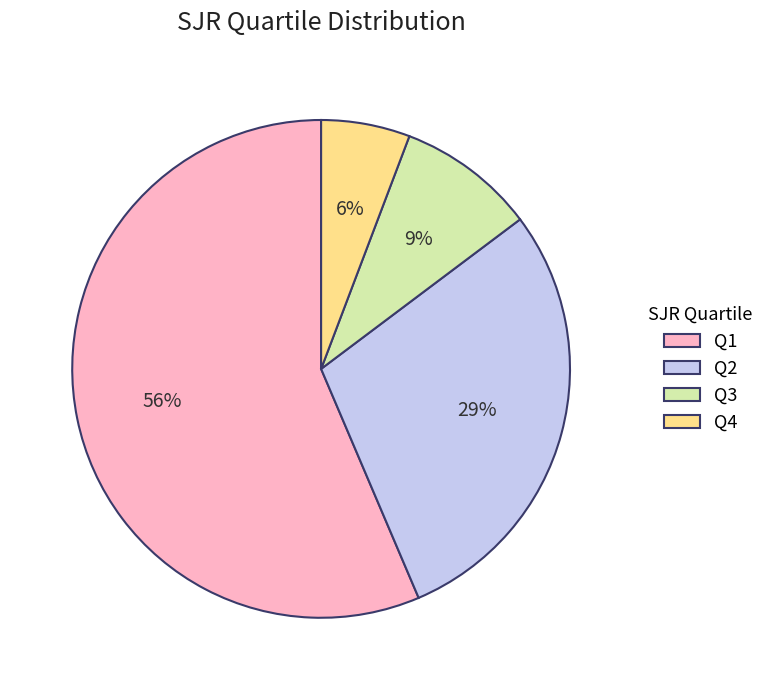

Which category has the smallest portion of the pie?

Q4